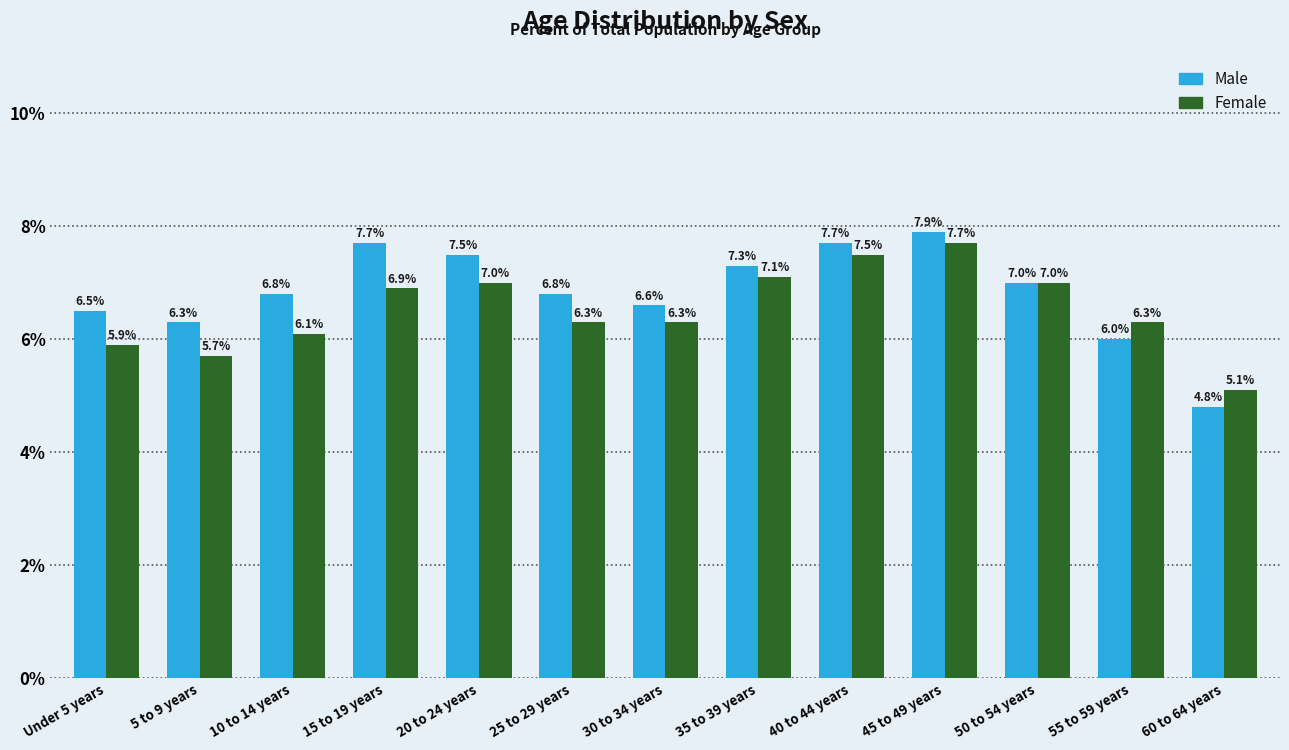

Where does the Male series first go above 6?

Under 5 years